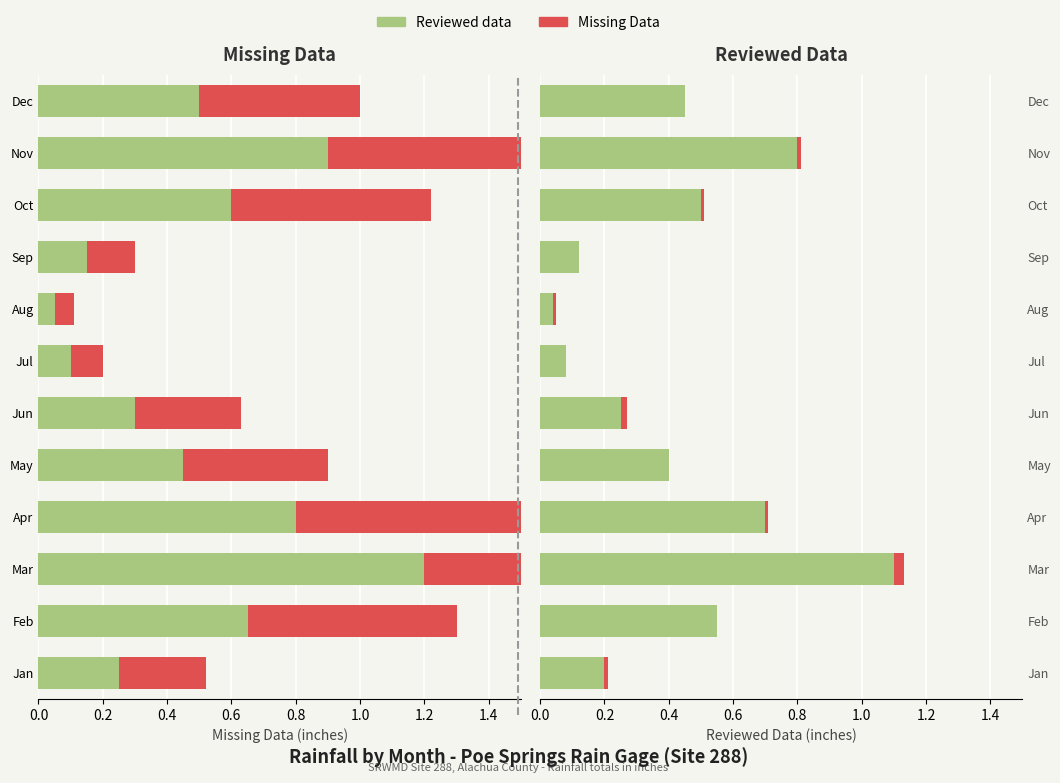

How many distinct data groups are displayed?

2